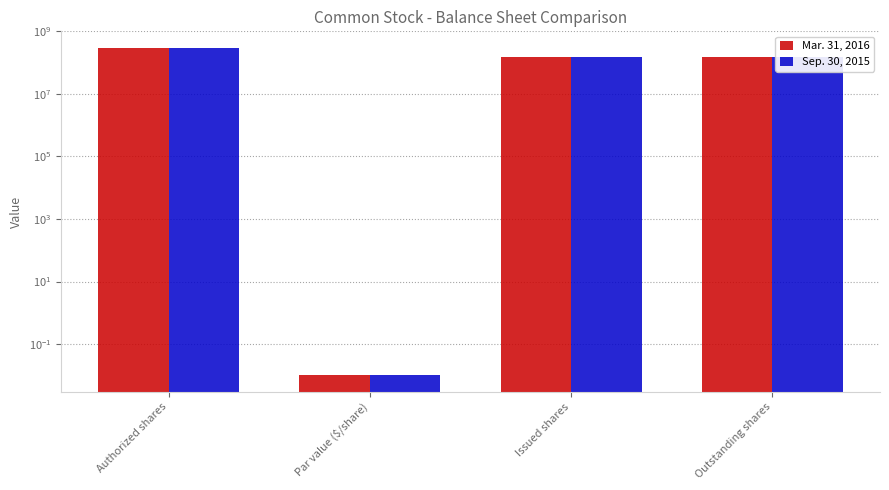

Which series has the largest total across all categories?

Mar. 31, 2016